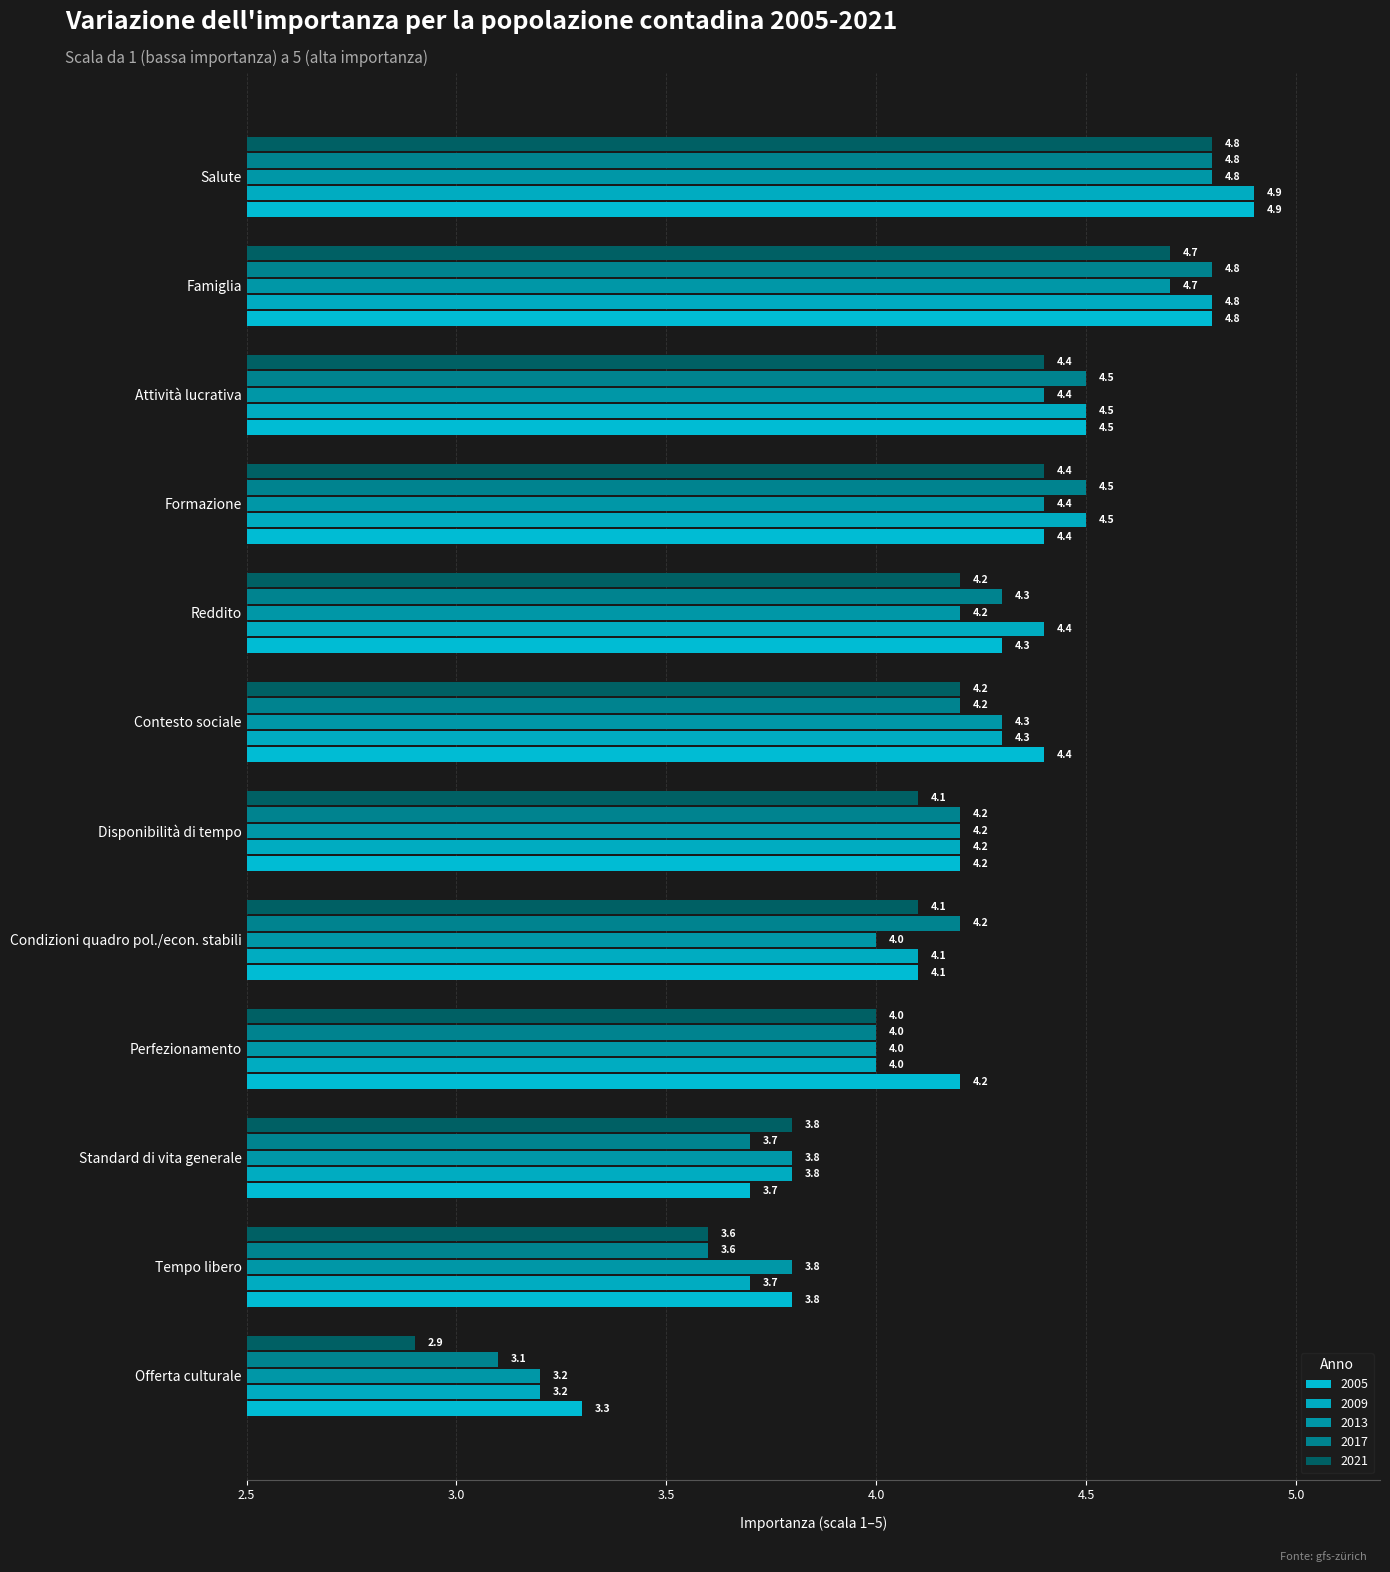

Rank the series at Salute from lowest to highest value.

2013, 2017, 2021, 2005, 2009